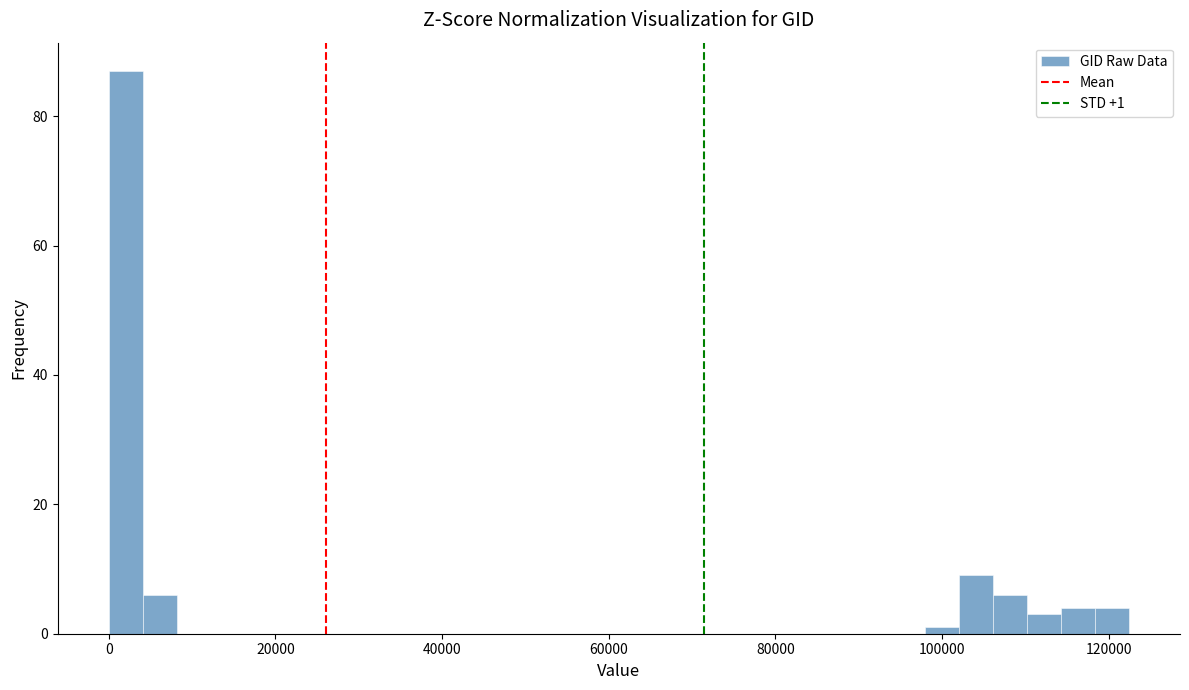

Read against the x-axis, roughly where is the centre of the tallest bar?

2000